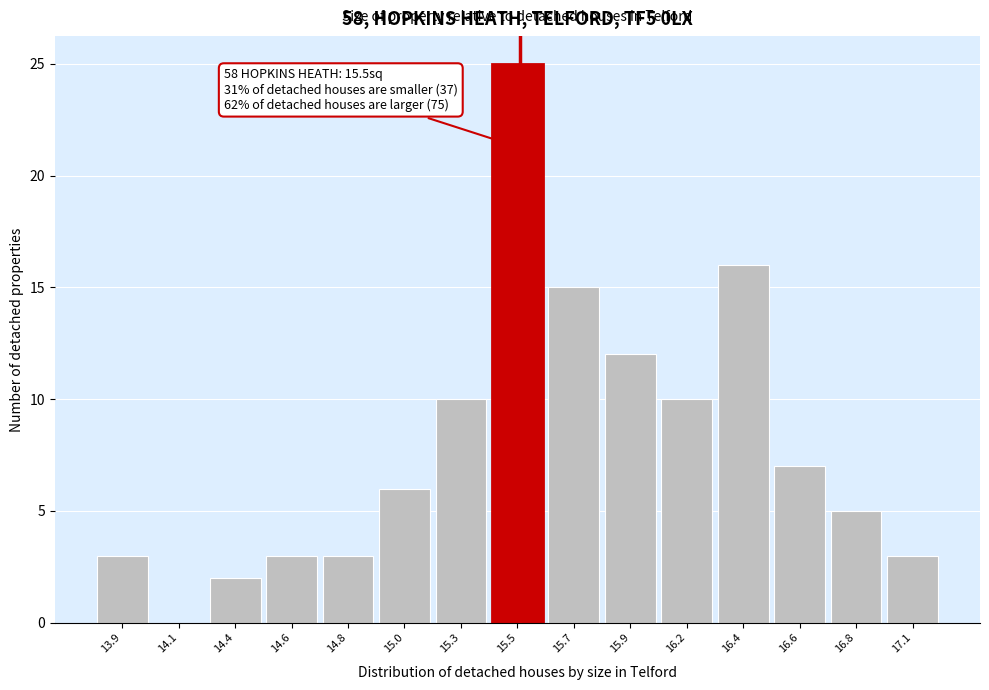

Reading left to right, list all the values displayed in this chart.

13.9=3	14.1=0	14.4=2	14.6=3	14.8=3	15.0=6	15.3=10	15.5=25	15.7=15	15.9=12	16.2=10	16.4=16	16.6=7	16.8=5	17.1=3